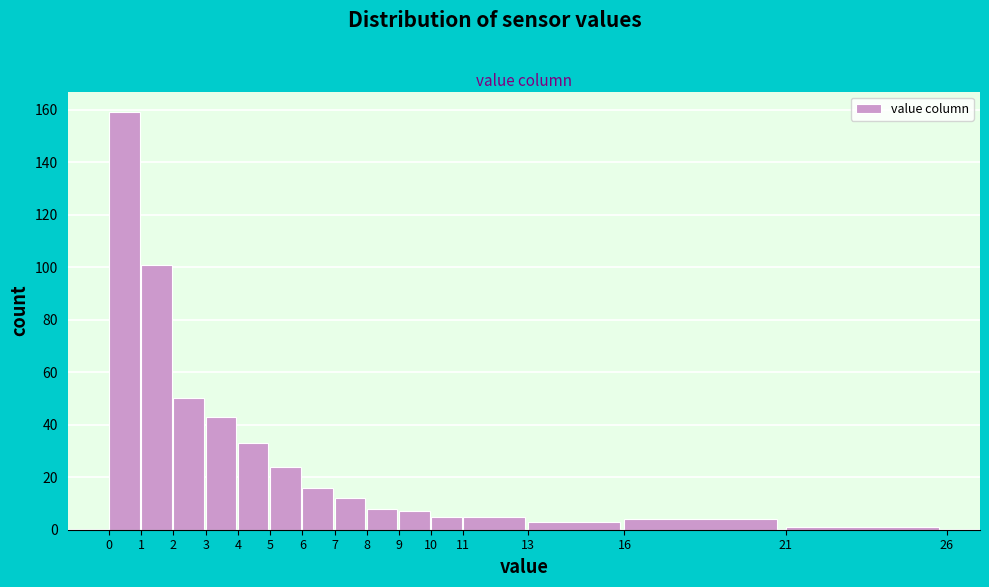

Reading left to right, list every bar in this chart as the range it spans on the x-axis followed by its height. The values are not printed on the chart, so give them approximately, as read against the axis.

0 to 1: 160
1 to 2: 102
2 to 3: 50
3 to 4: 44
4 to 5: 34
5 to 6: 24
6 to 7: 16
7 to 8: 12
8 to 9: 8
9 to 10: 8
10 to 11: 6
11 to 13: 6
13 to 16: 4
16 to 21: 4
21 to 26: under 2